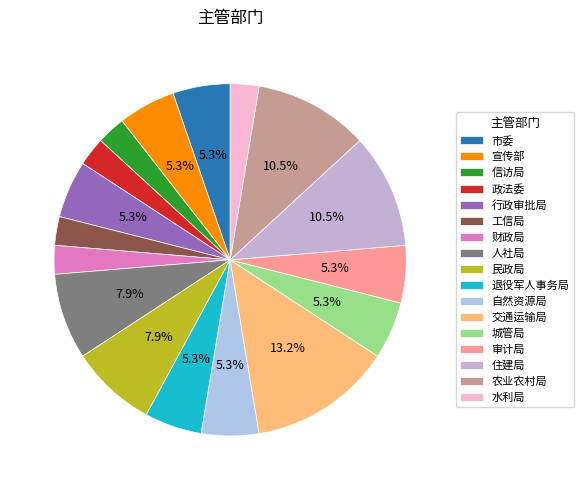

What is the largest slice in the pie chart?

交通运输局